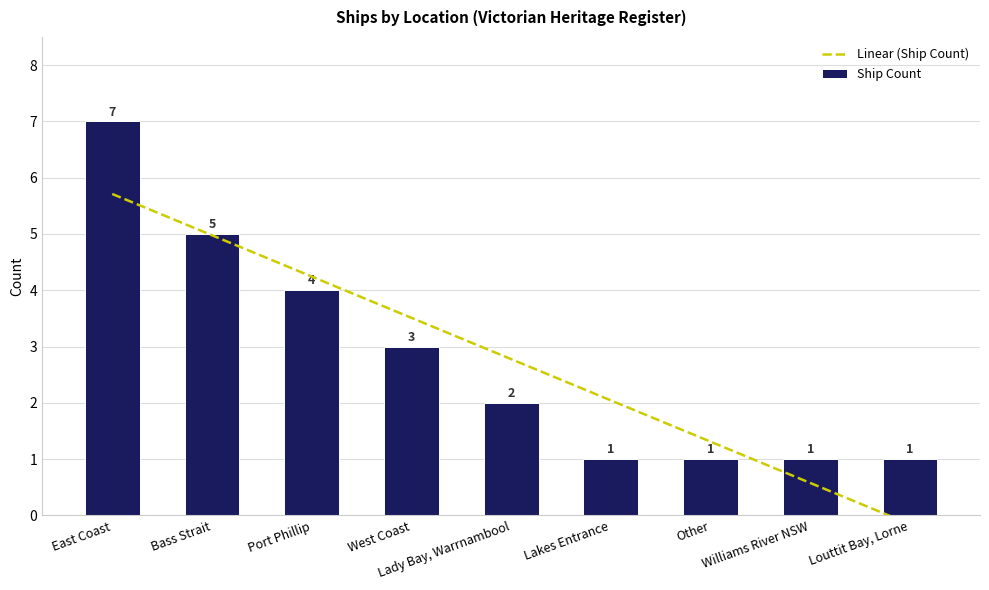

How many values in the Ship Count series are below 2?

4